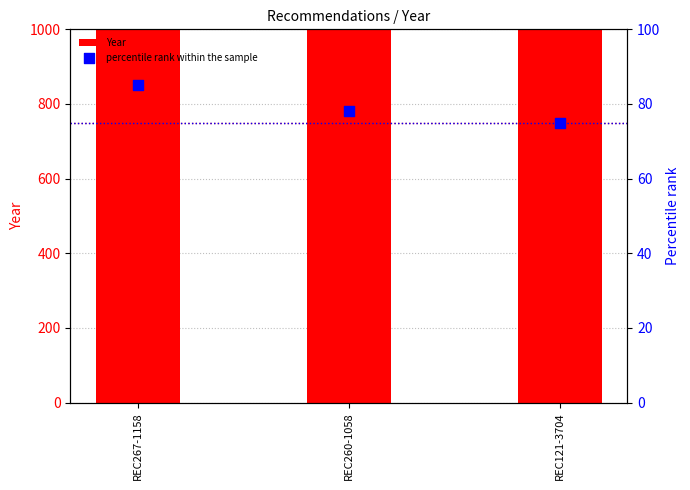

What are all the series names shown in the legend?

Year, percentile rank within the sample